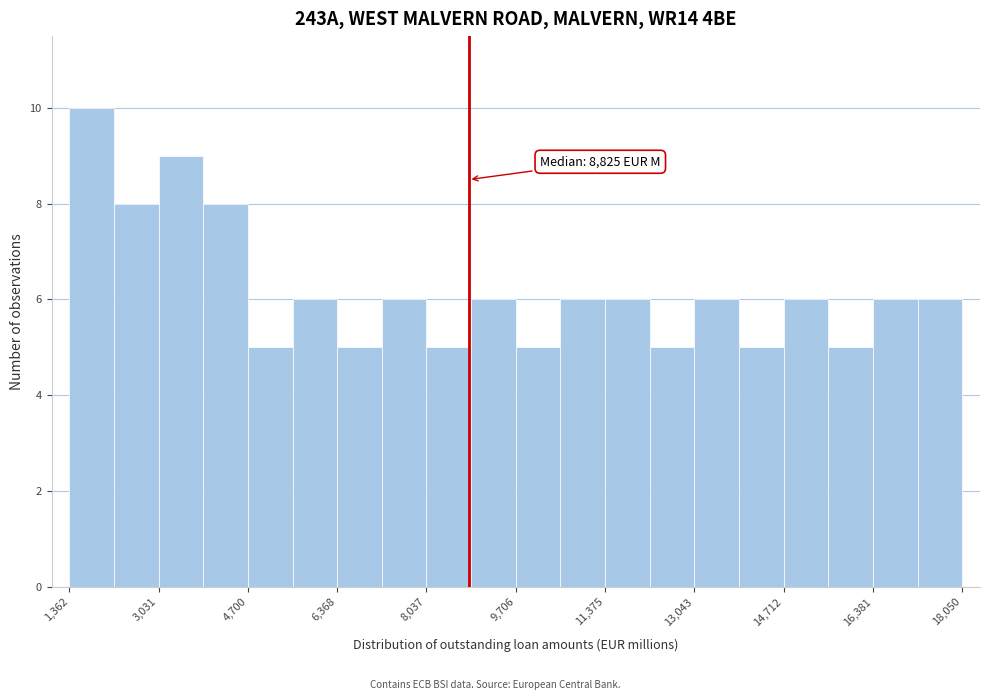

Which range on the x-axis has the tallest bar?

1400 to 2200